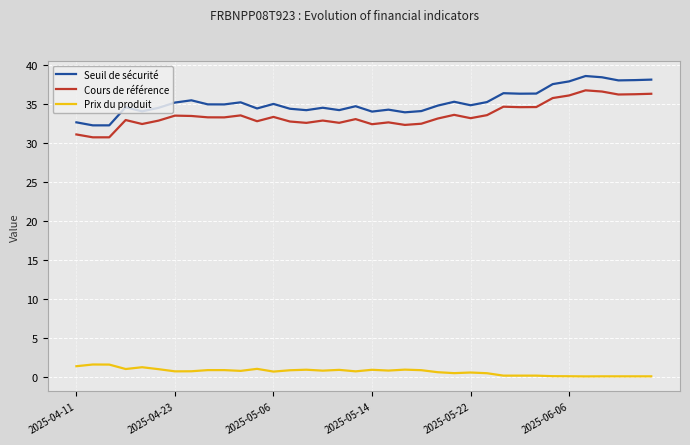

Which series has the largest range (max minus min)?

Seuil de sécurité